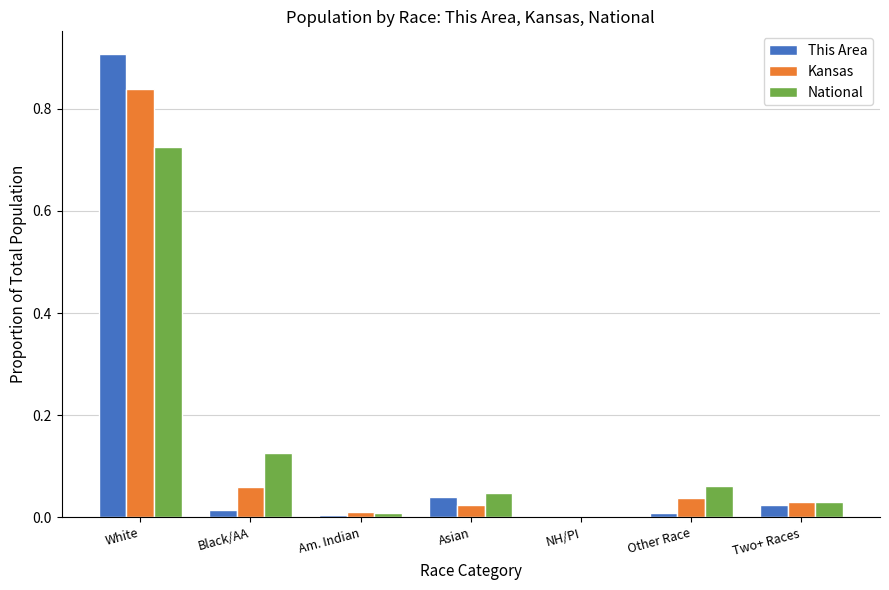

At which category is the sum across all series the highest?

White